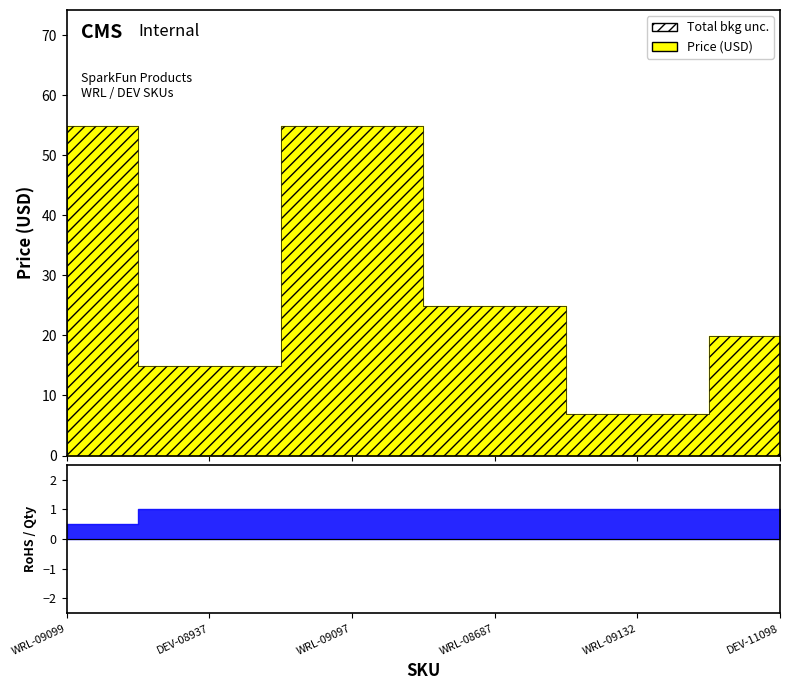

True or false: Price (USD) and RoHS Compliance intersect in this chart.

False